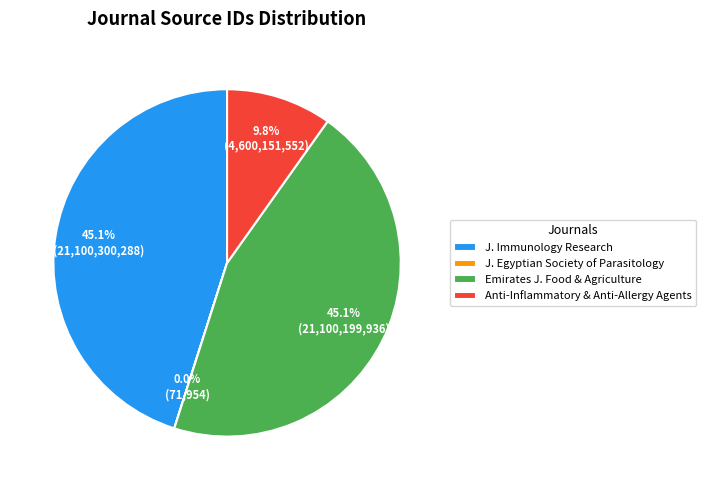

What portion of the pie excludes J. Immunology Research?

54.9%